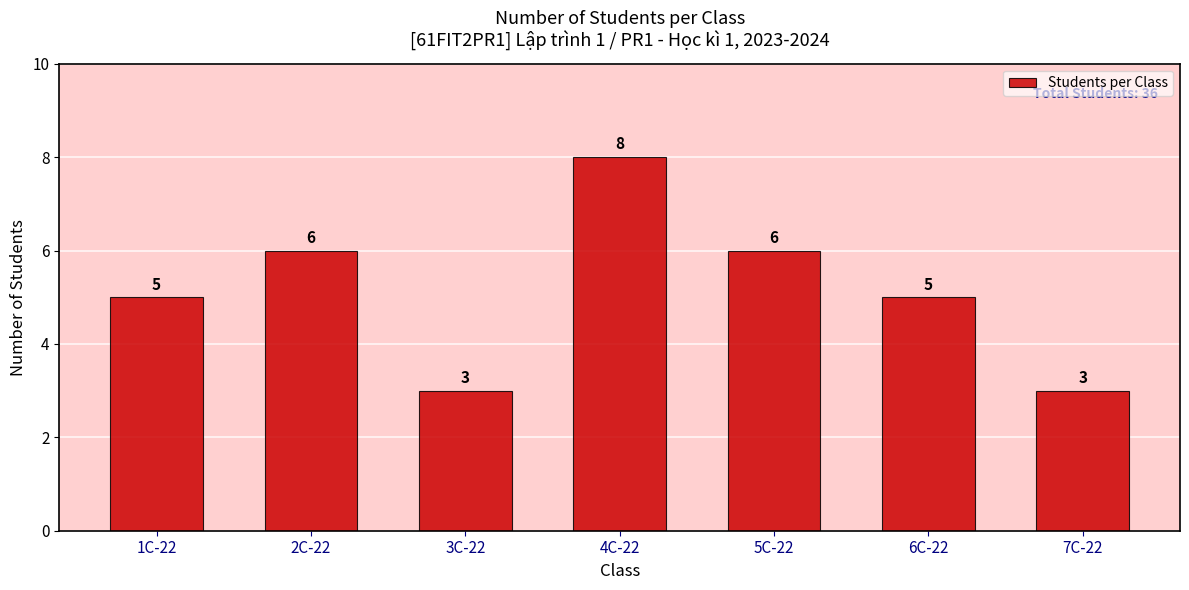

Which category has the highest value across all series?

4C-22